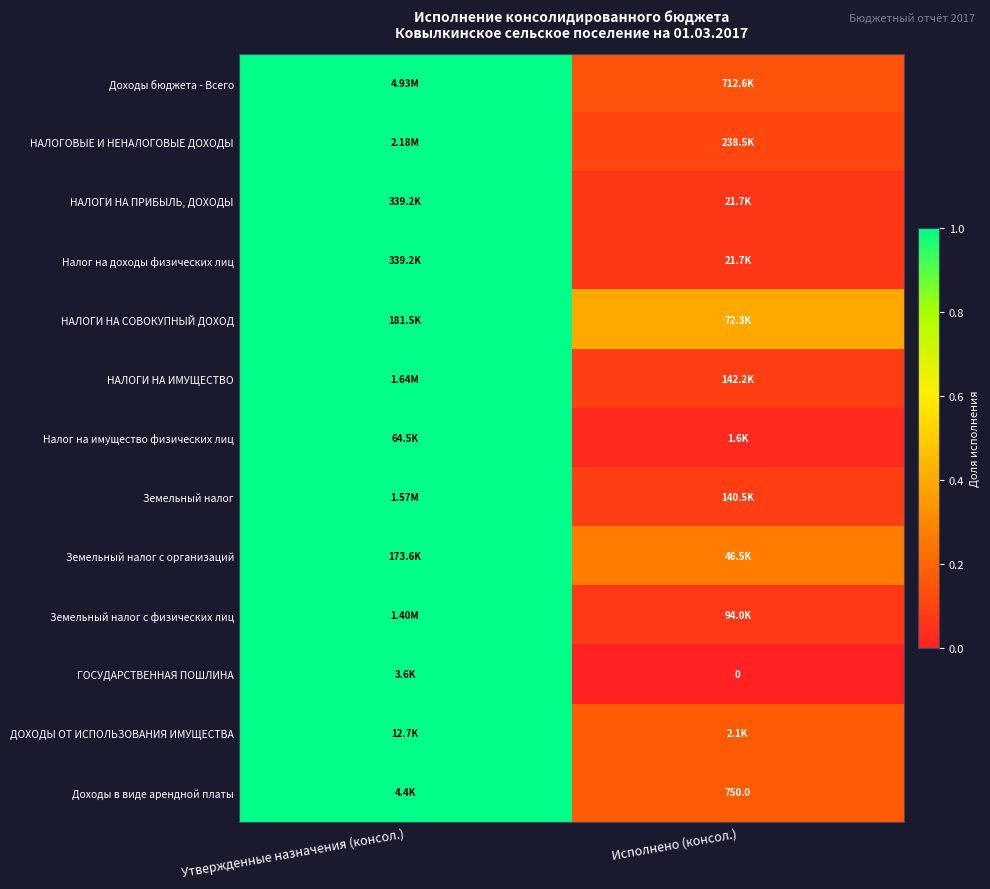

The НАЛОГИ НА ИМУЩЕСТВО series shows 1.0 at Утвержденные назначения (консол.). True or false?

True